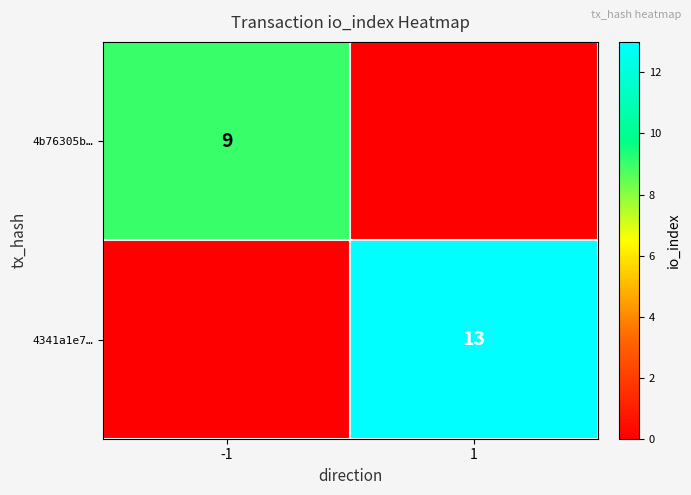

What is the spread (max minus min) of values at 1?

13